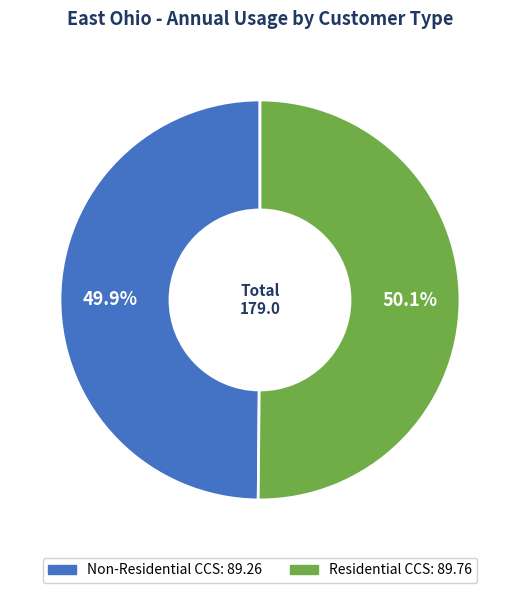

Is there any slice that represents more than half of the pie?

Yes